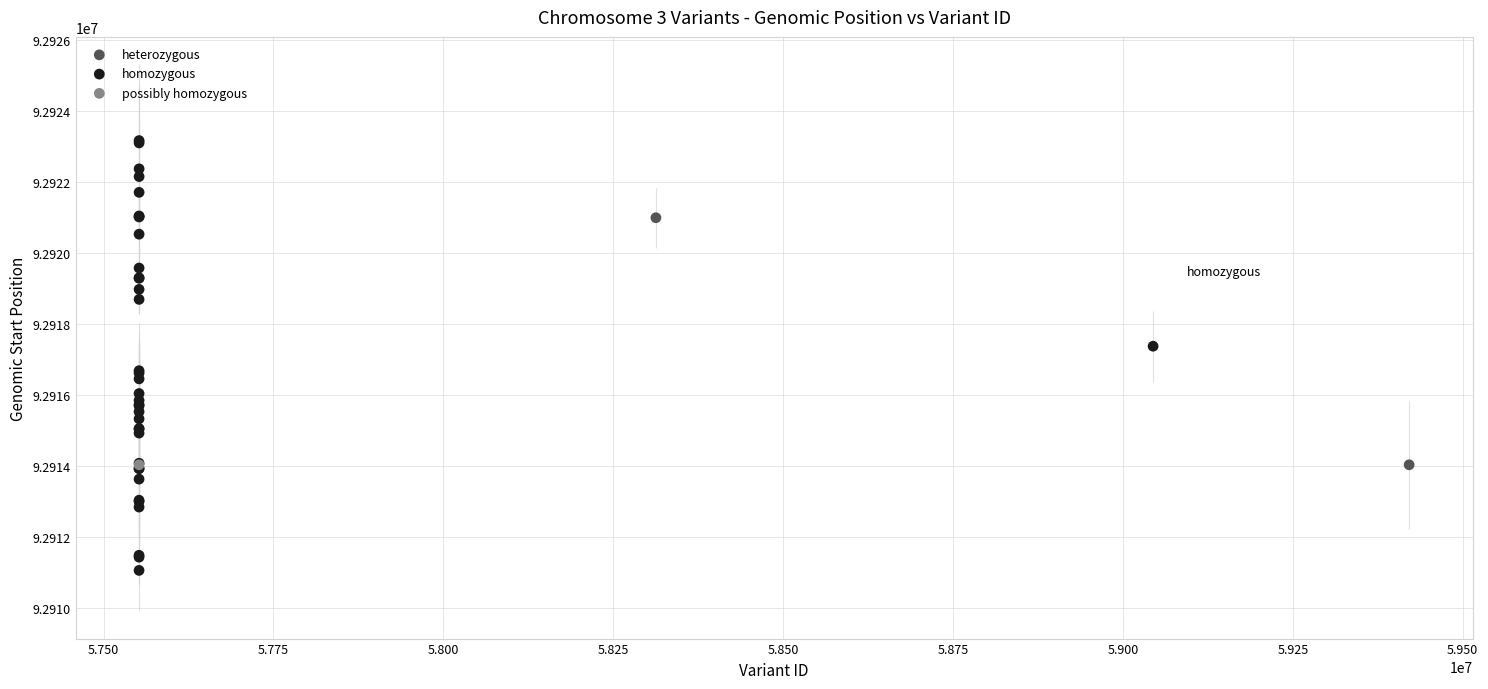

What are all the series names shown in the legend?

heterozygous, homozygous, possibly homozygous